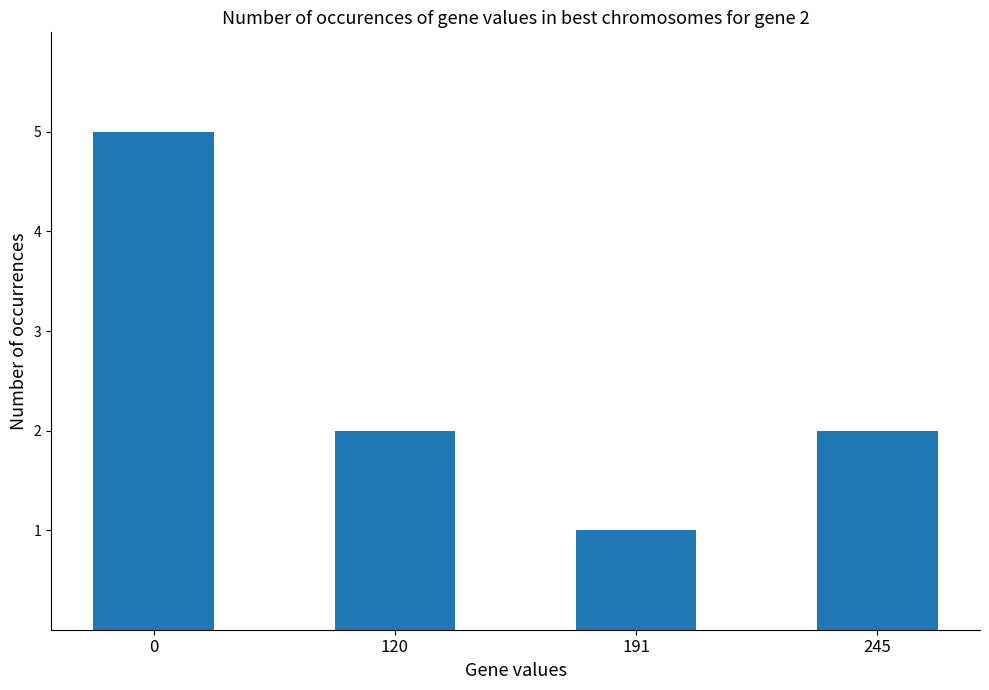

The value at 0 is 8. True or false?

False